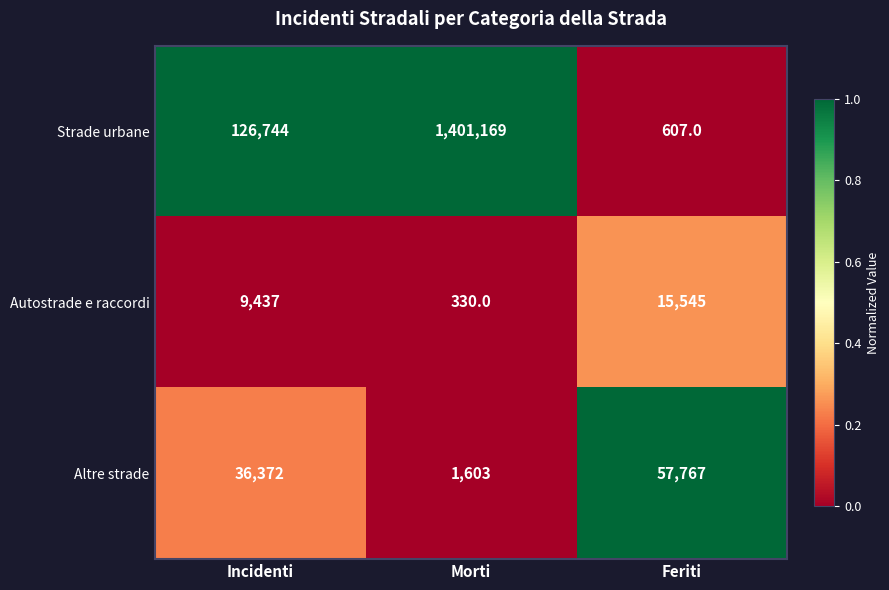

What is the difference between the highest and lowest values at Feriti?

57160